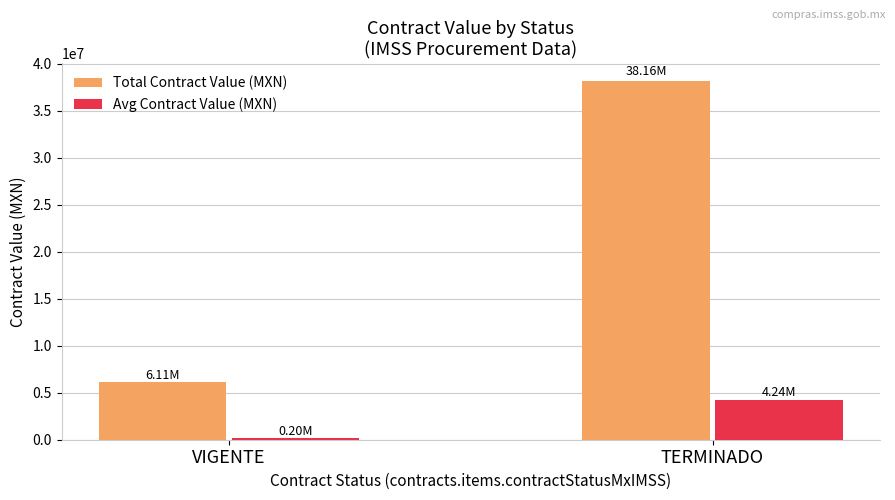

Is the value of Avg Contract Value (MXN) at TERMINADO greater than the value of Total Contract Value (MXN) at TERMINADO?

No